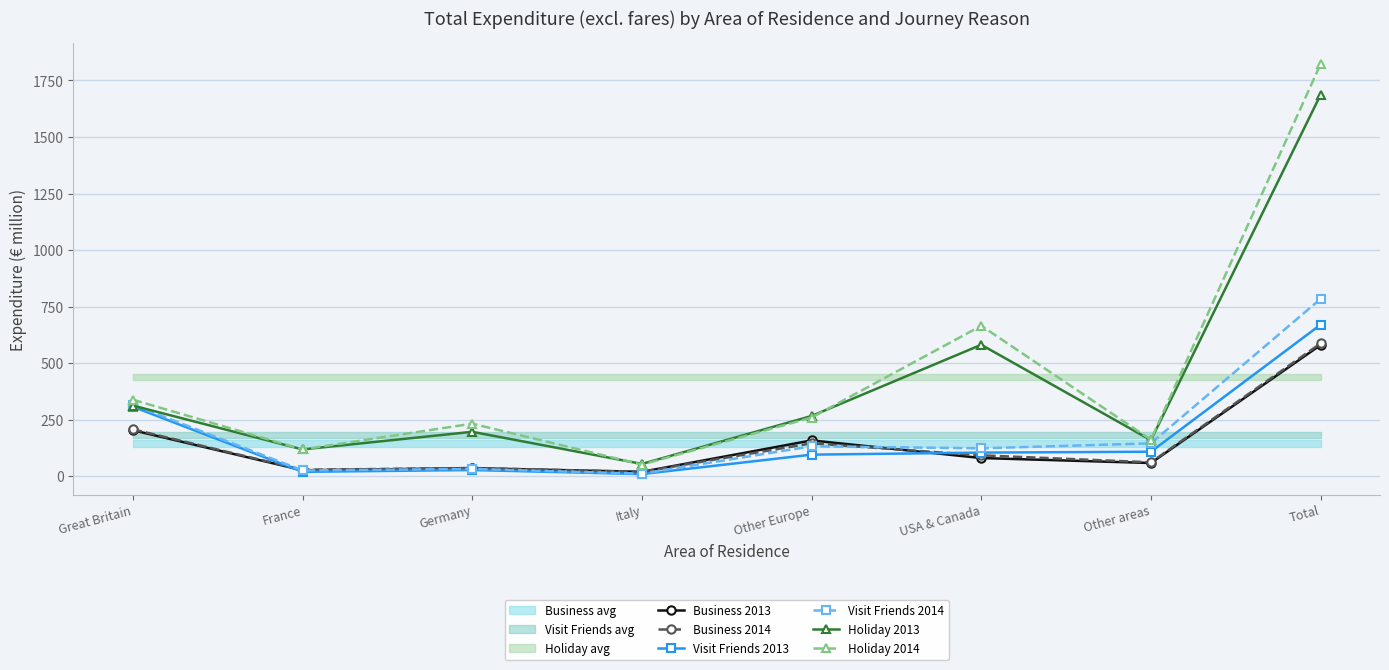

Rank the series by their maximum value, from highest to lowest.

Holiday 2014, Holiday 2013, Visit Friends 2014, Visit Friends 2013, Business 2014, Business 2013